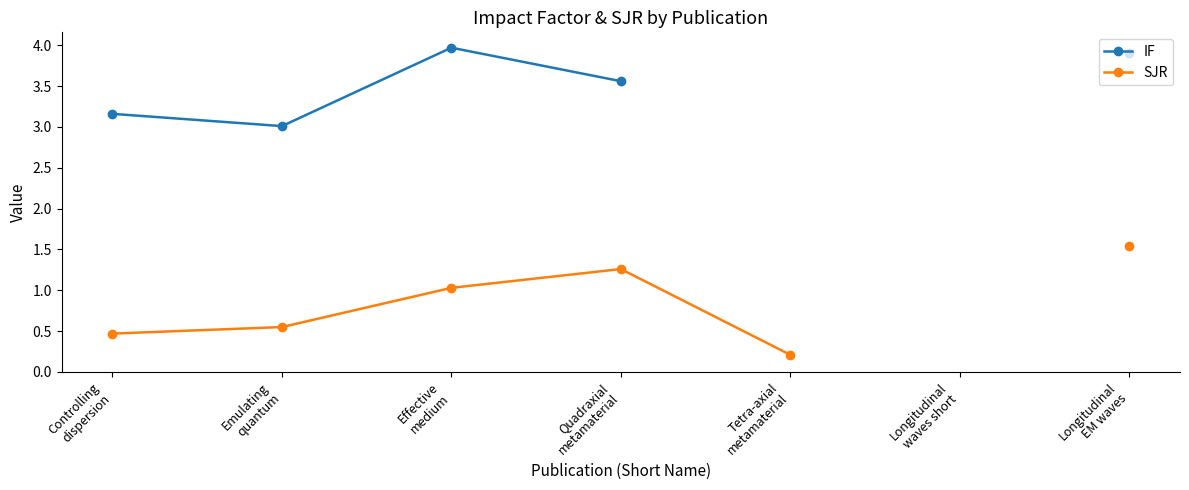

True or false: IF and SJR cross at least once.

False